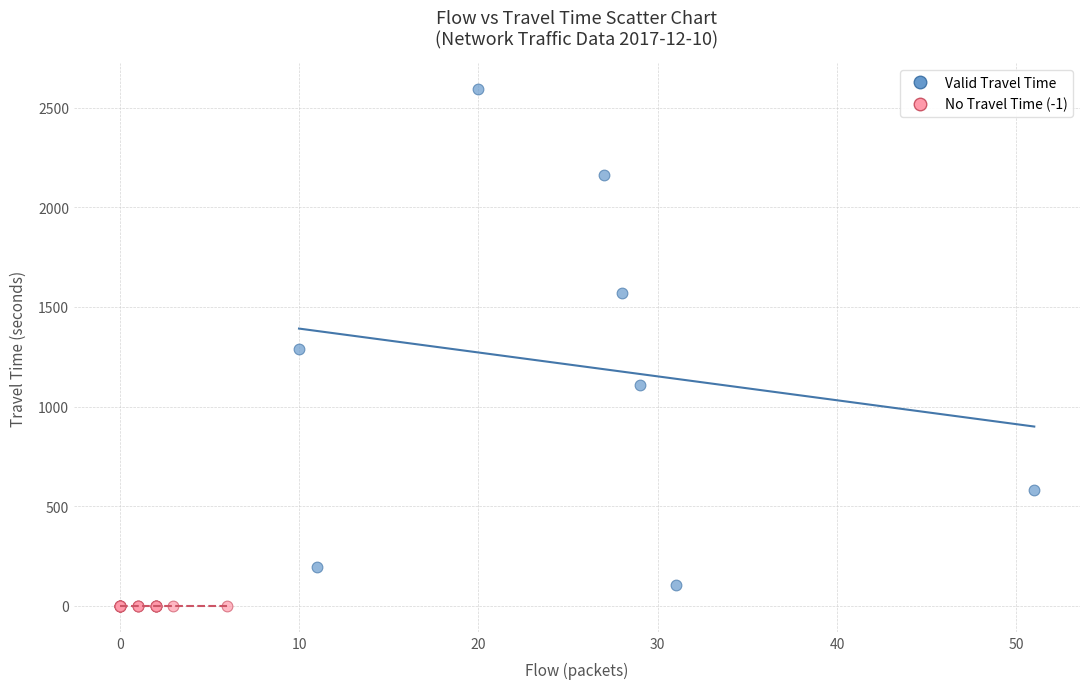

Which series reaches the maximum Y coordinate?

Valid Travel Time